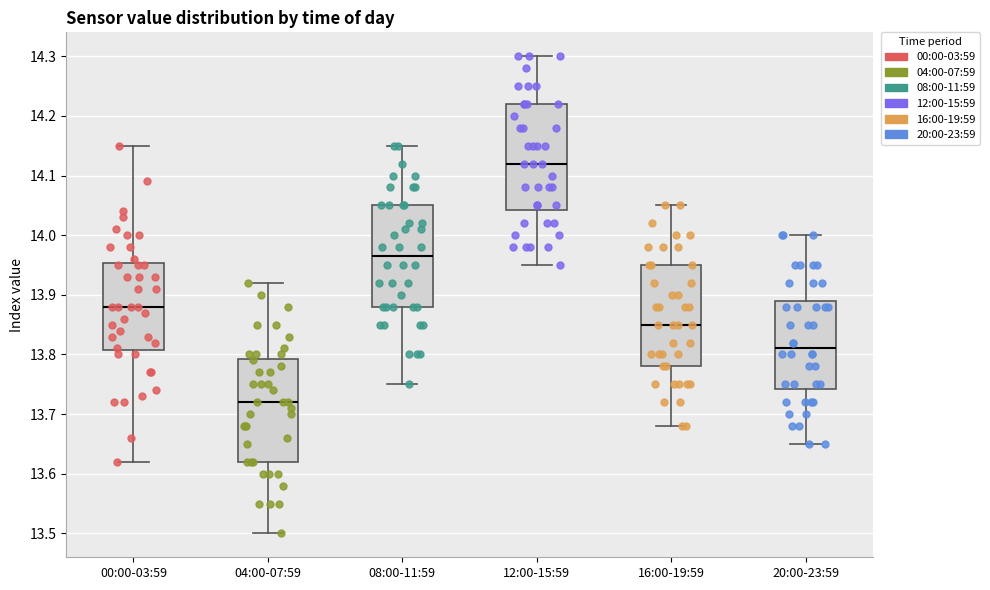

Where does the upper whisker of the box for 20:00-23:59 end on the y-axis? The values are not printed on the chart, so give them approximately, as read against the axis.

14.00